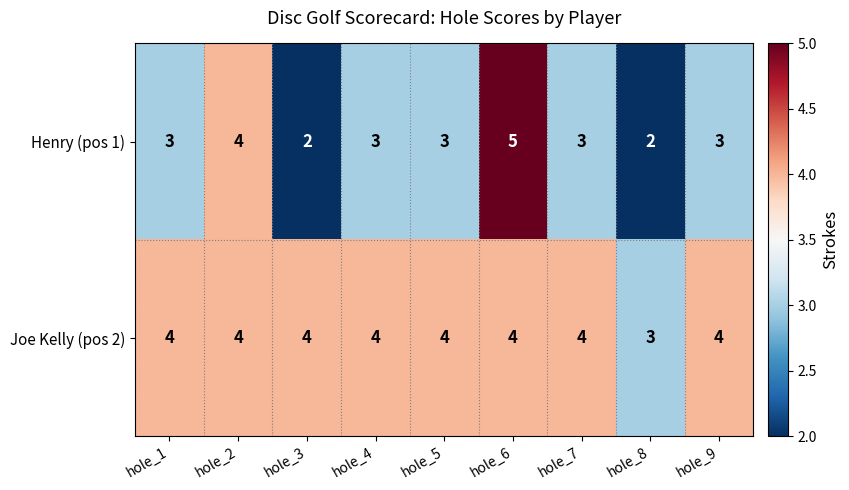

What is the sum of the Joe Kelly (pos 2) values at hole_9 and hole_1?

8